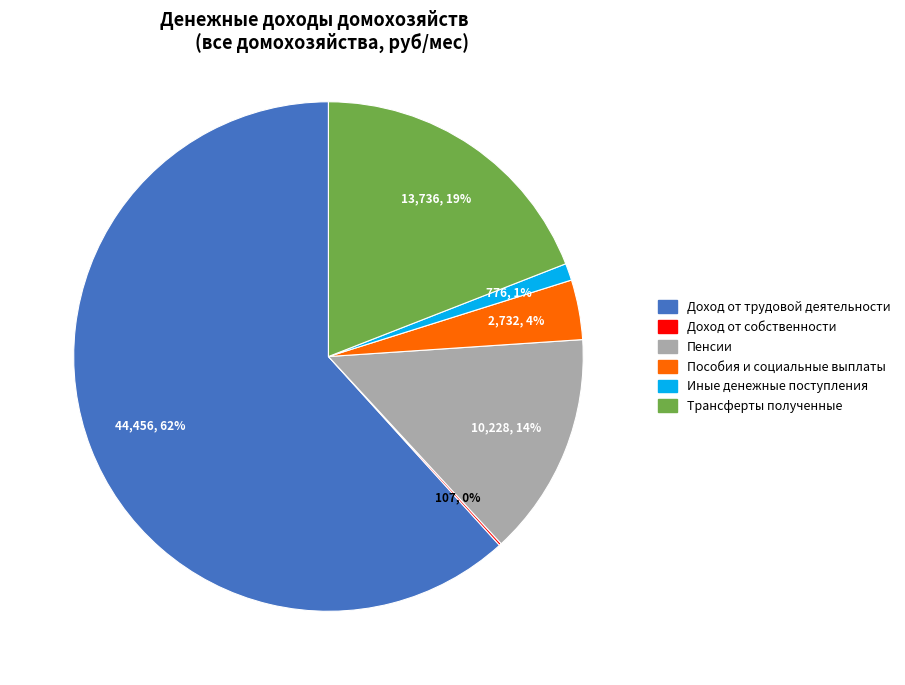

Do Доход от трудовой деятельности and Пенсии together represent more than half of the pie?

Yes